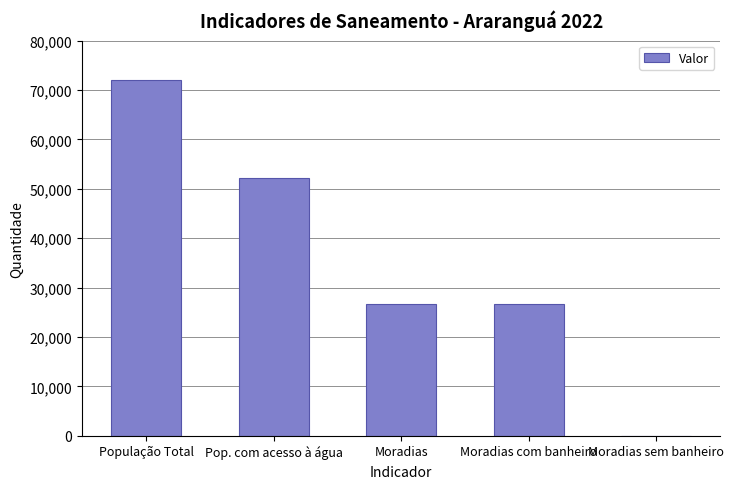

The value at Moradias com banheiro is 47653. True or false?

False